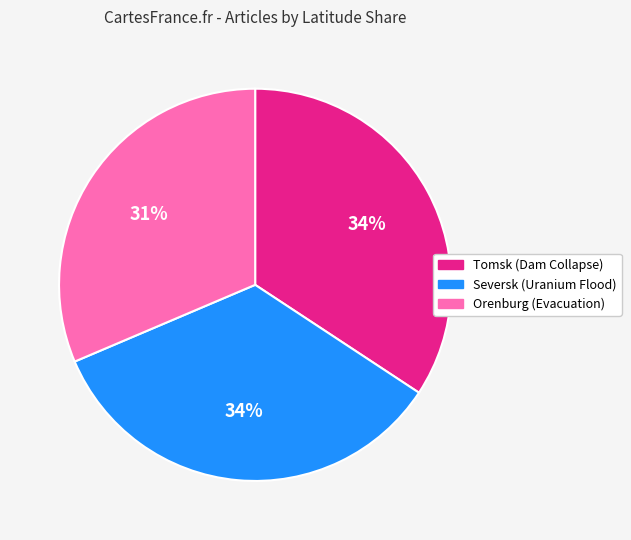

Count the number of slices in the pie.

3